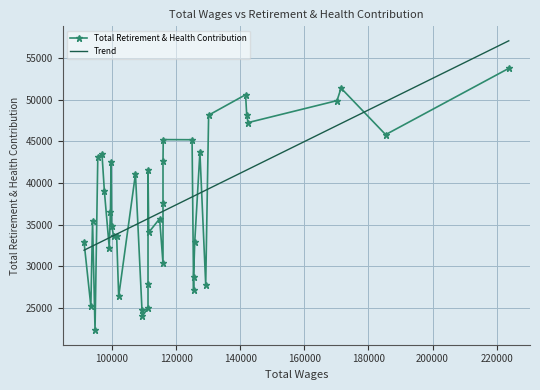

Is the value of Total Retirement & Health Contribution at 220000 greater than the value of Trend at 37?

No